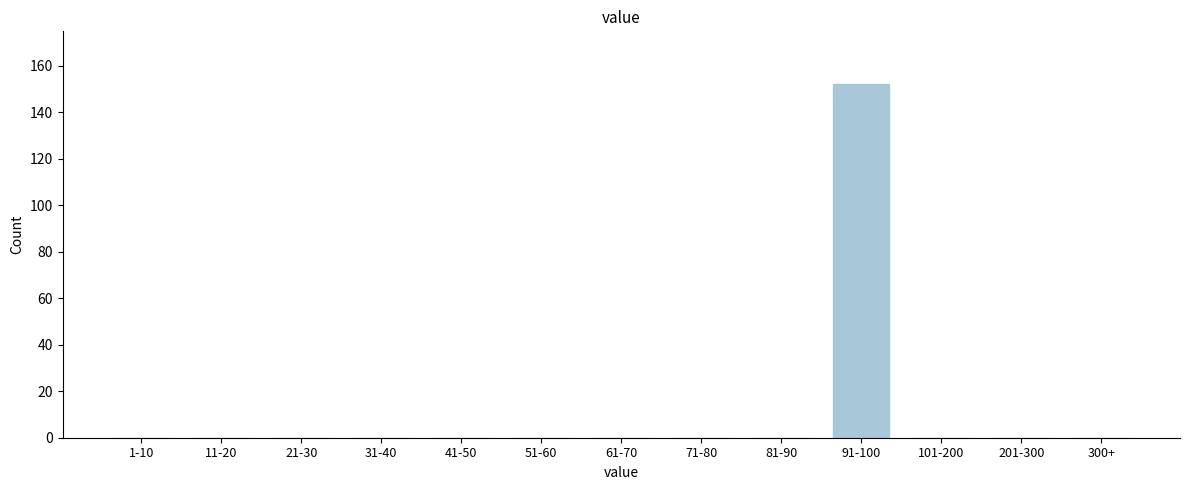

Reading left to right, extract all data points from this chart.

1-10=0	11-20=0	21-30=0	31-40=0	41-50=0	51-60=0	61-70=0	71-80=0	81-90=0	91-100=152	101-200=0	201-300=0	300+=0